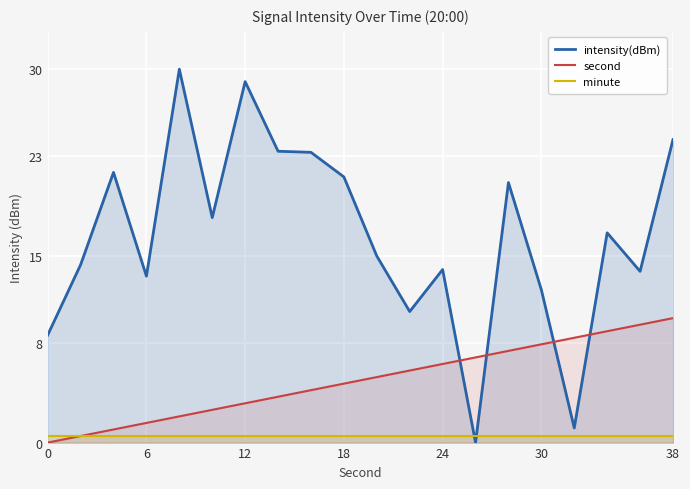

Which series has the widest spread of values?

intensity(dBm)